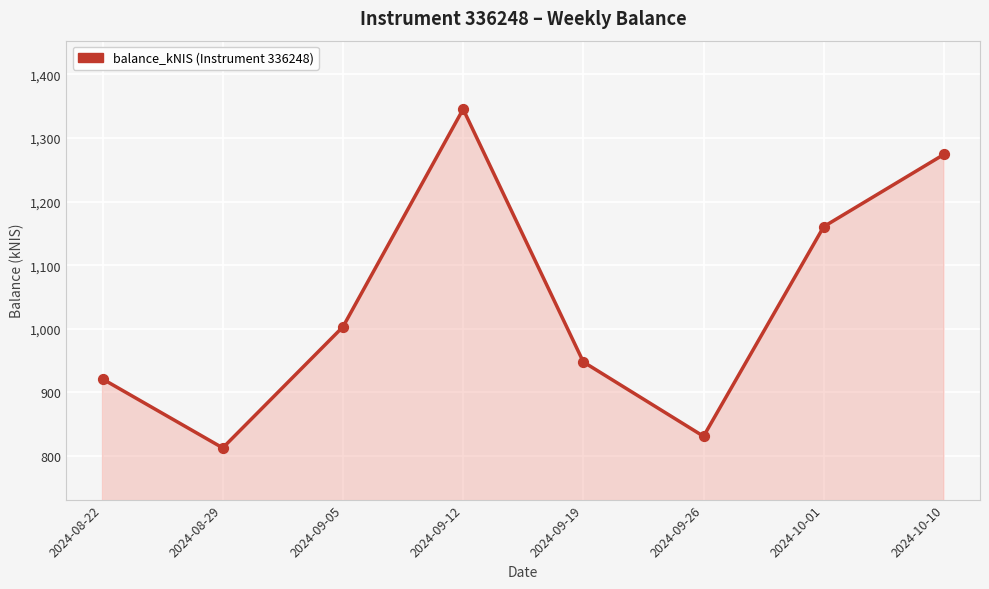

What is the change in value from 2024-09-26 to 2024-10-10?

+443.2